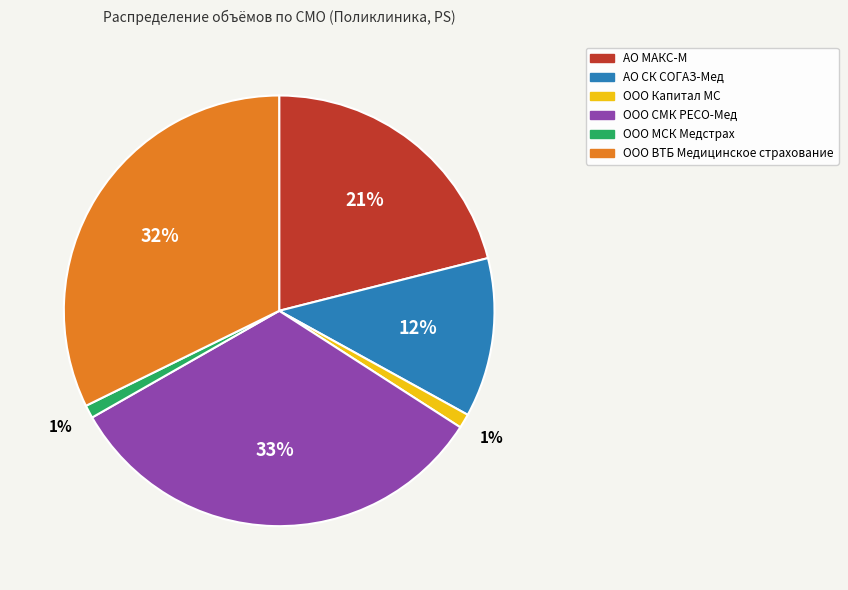

Does any single category account for the majority?

No